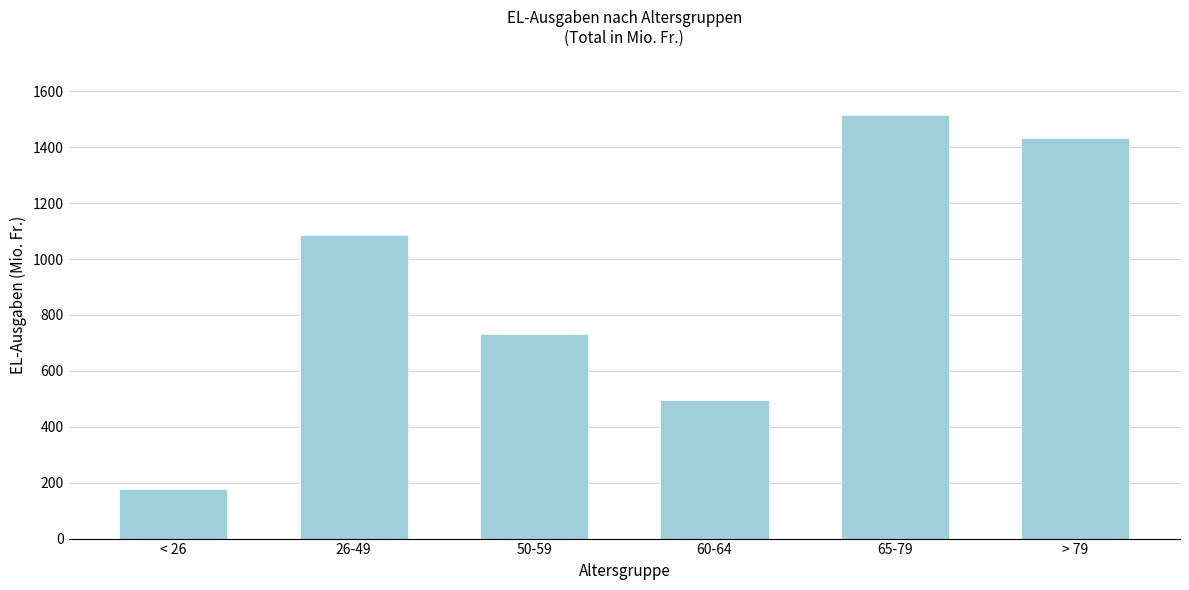

Reading right to left, list all the values displayed in this chart.

1434.5	1516.9	496.1	732.4	1086.0	176.9